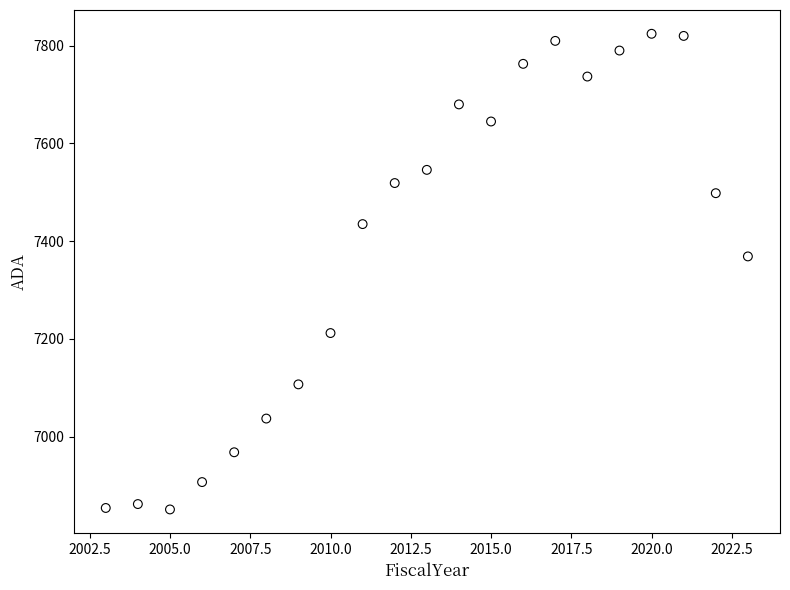

What is the range of X values (max minus min)?

20.0